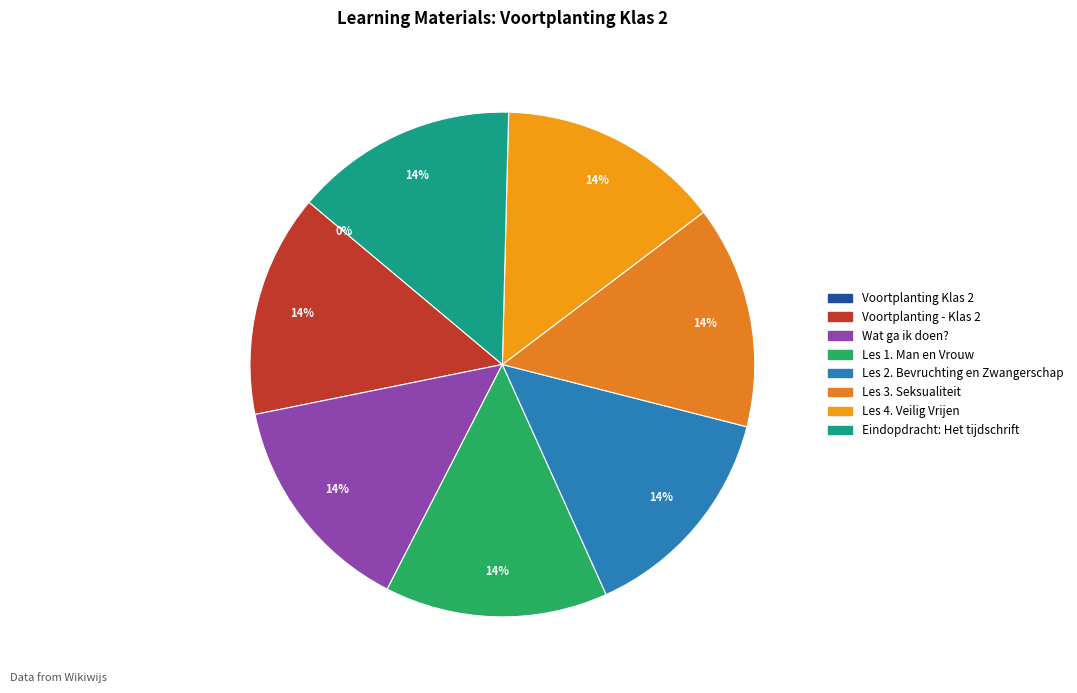

Does any single category account for the majority?

No